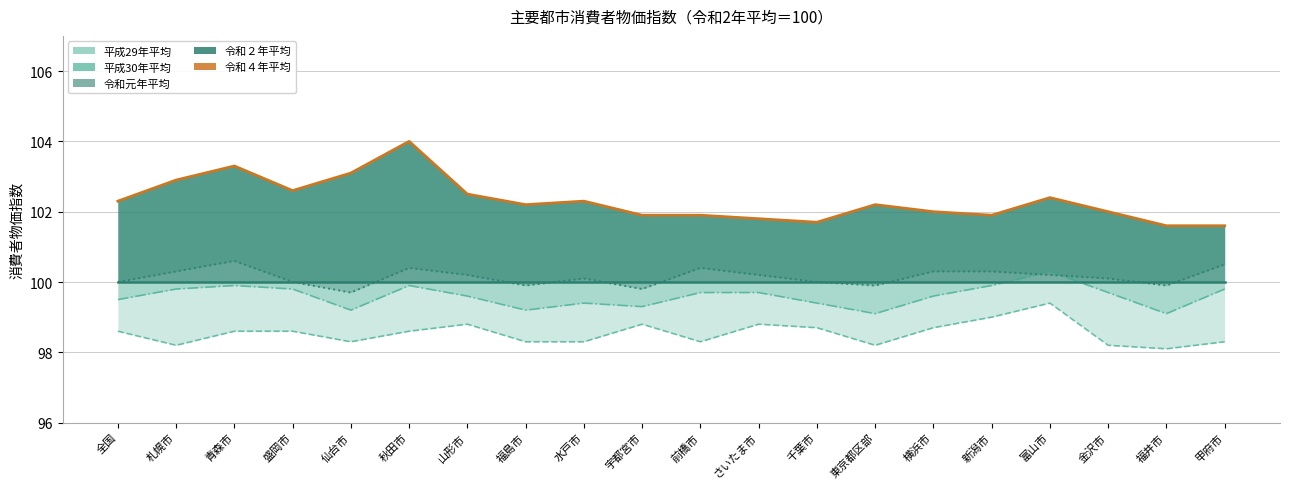

At which category does 平成30年平均 reach its first local peak?

青森市